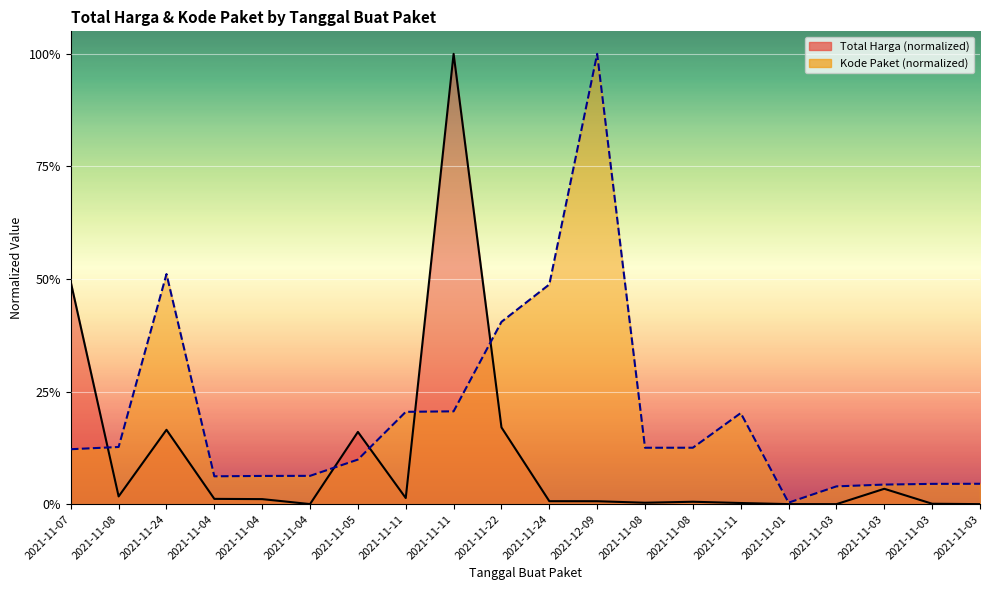

What are all the series names shown in the legend?

Total Harga, Kode Paket